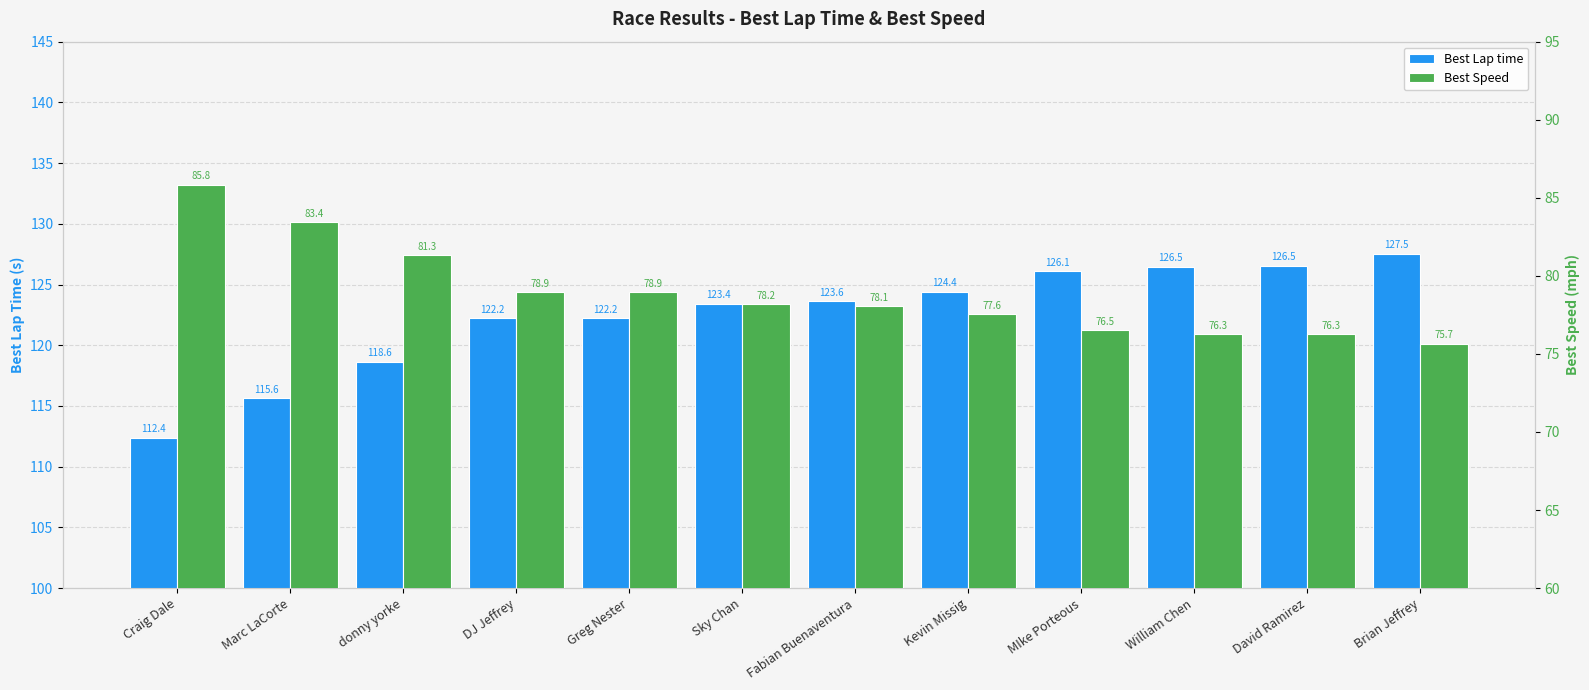

What is the difference between the Best Speed values at donny yorke and DJ Jeffrey?

2.4